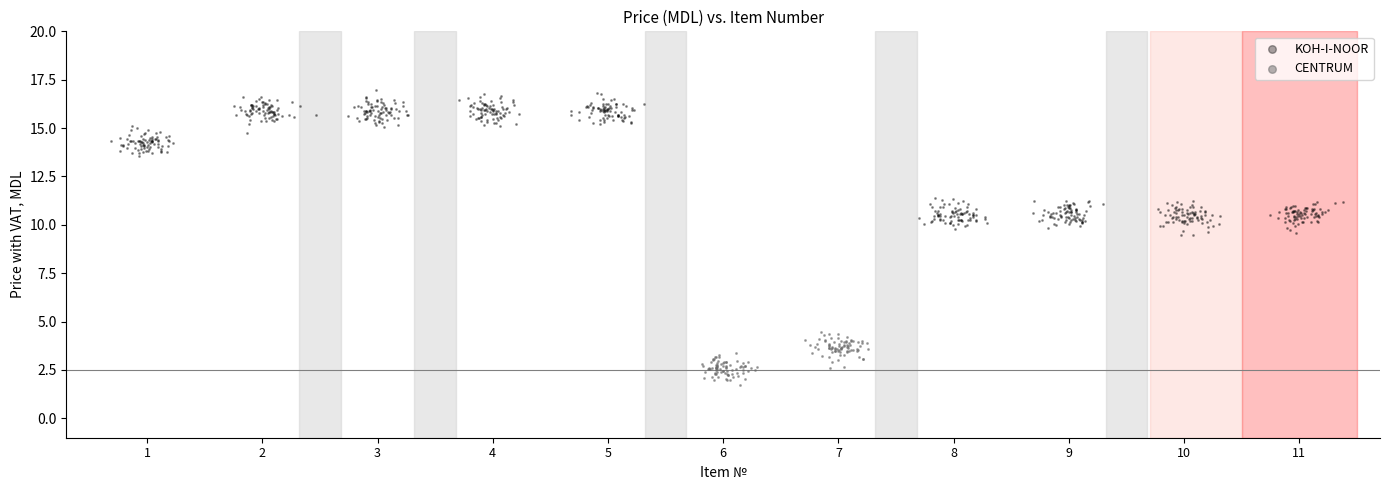

Which series reaches the maximum Y coordinate?

KOH-I-NOOR